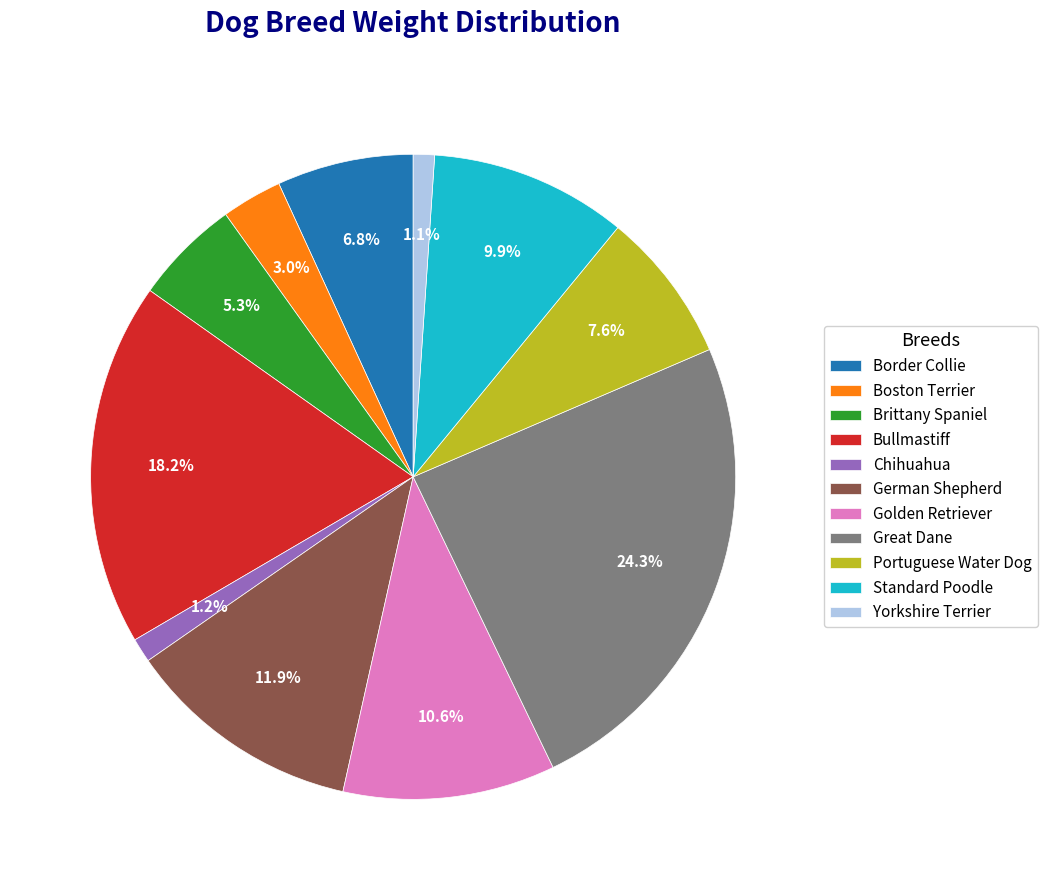

What percentage is the Yorkshire Terrier slice, to the nearest percent?

1%